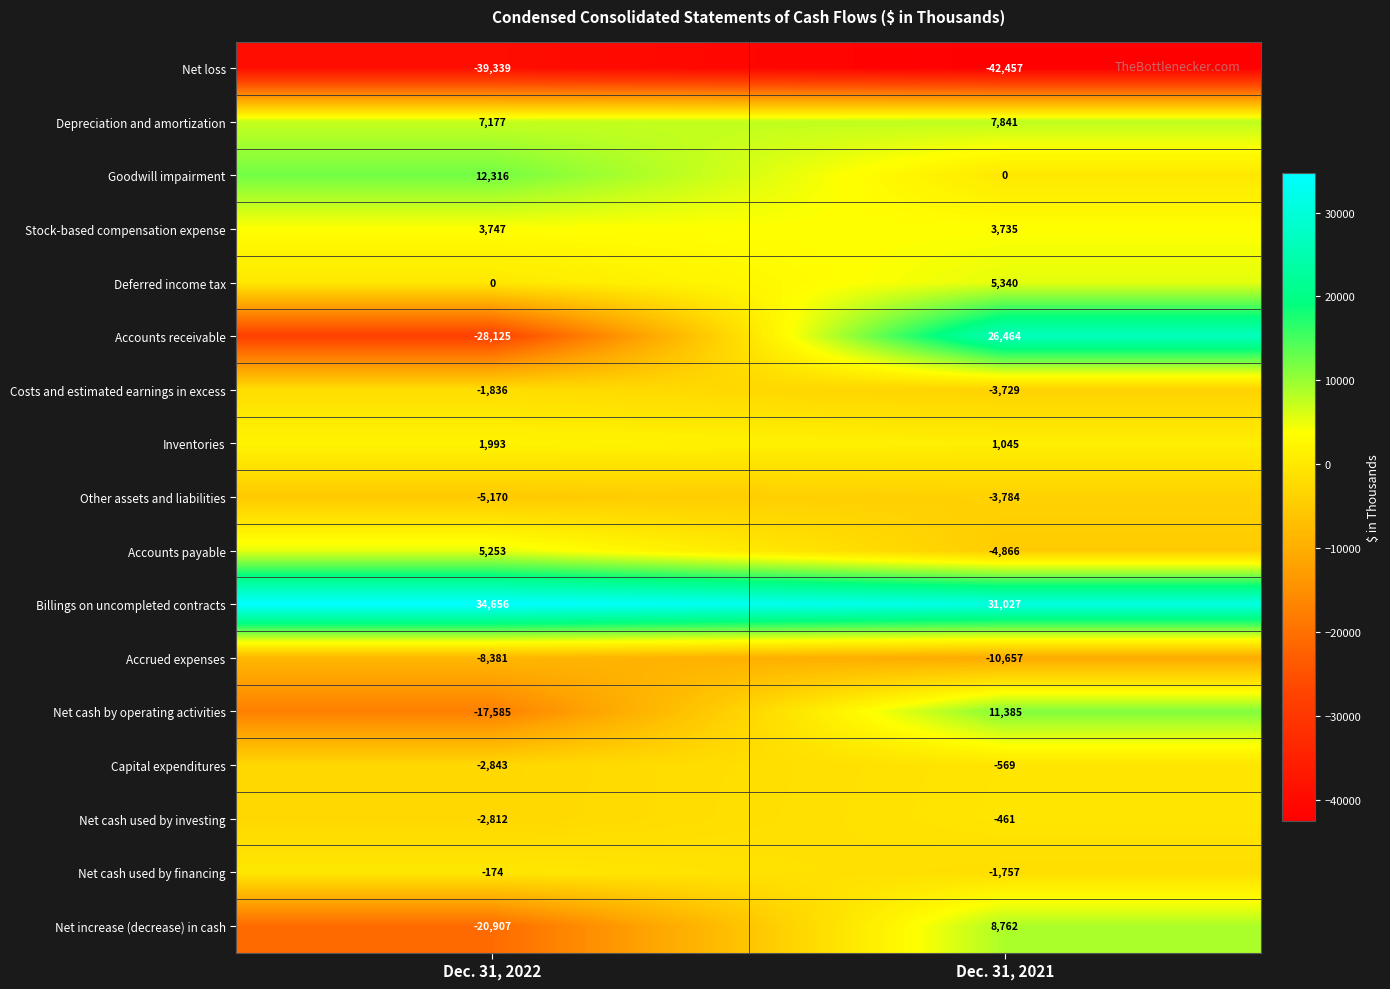

Which series has the largest range (max minus min)?

Accounts receivable